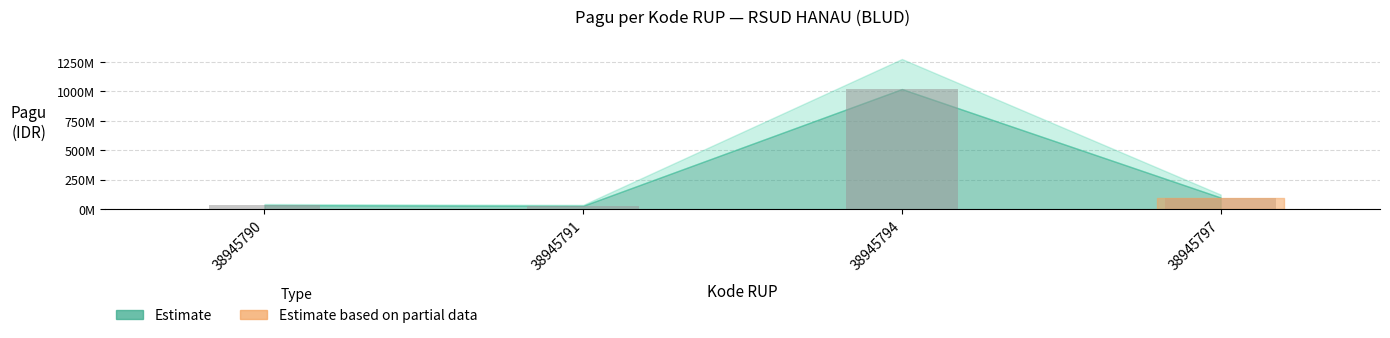

Where does the data first go above 100000000?

38945794